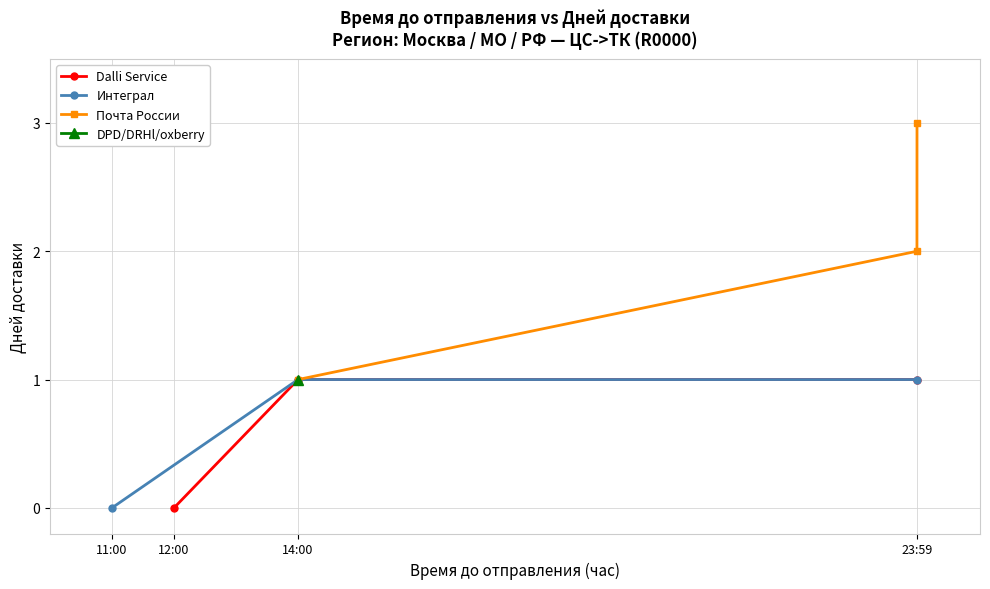

What is the approximate value of Почта России at 14:00?

1